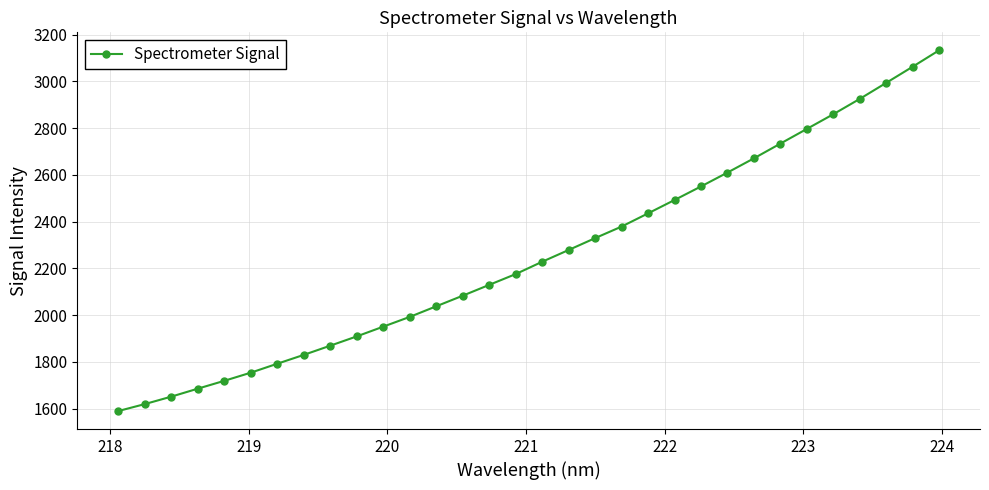

What is the maximum value shown in the chart?

3133.2